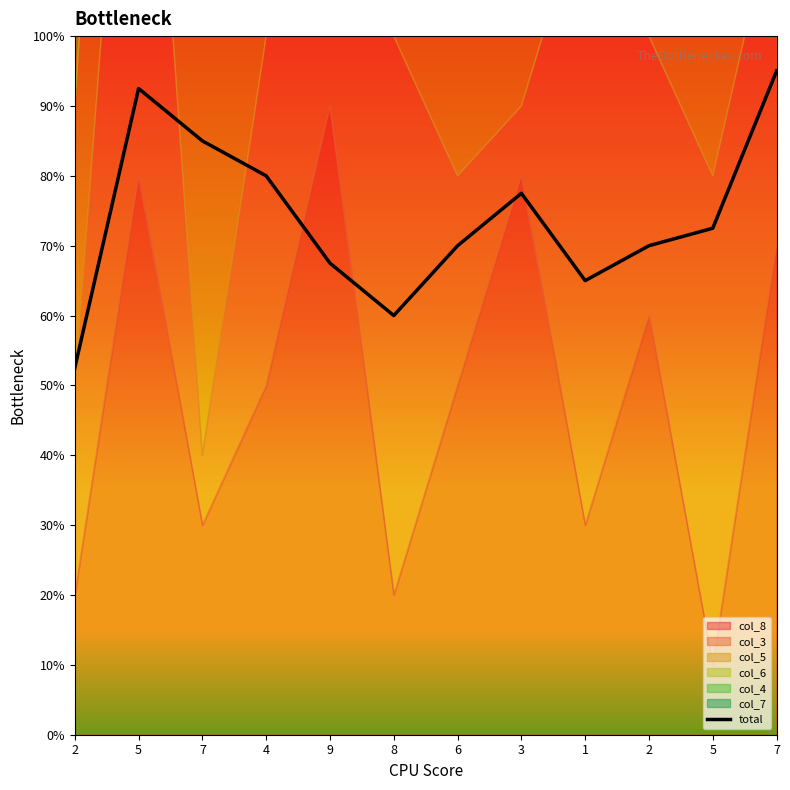

At which category does the data reach its first local peak?

5